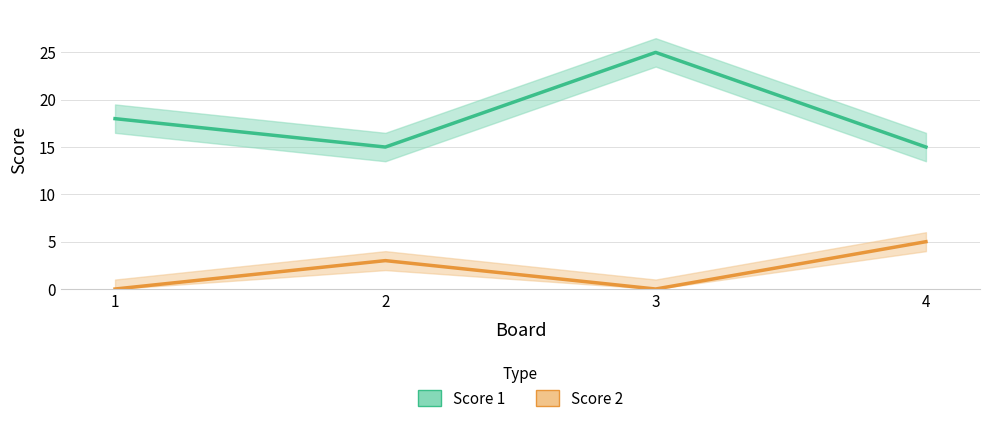

Rank the series at 2 from lowest to highest value.

Score 2, Score 1